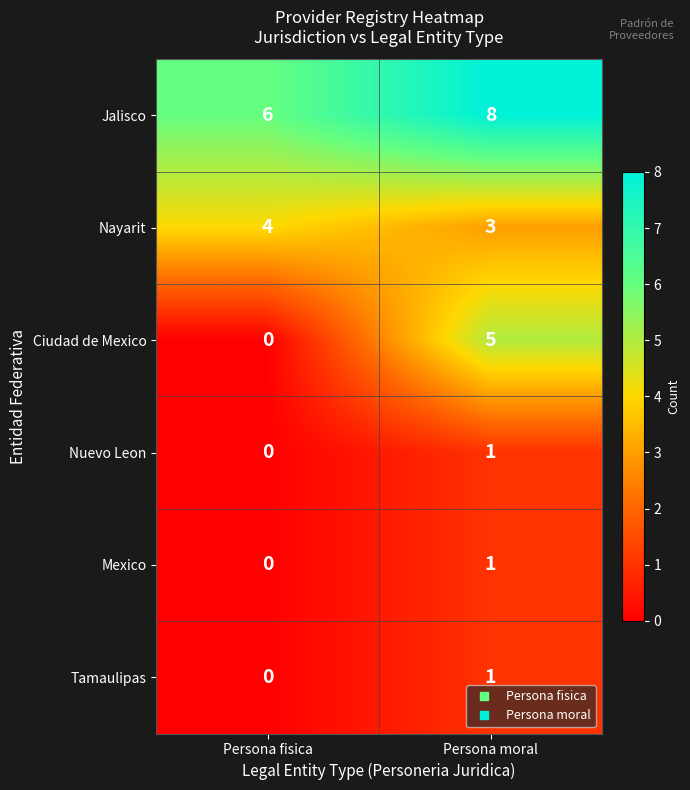

Which label corresponds to the smallest value in the chart?

Persona fisica